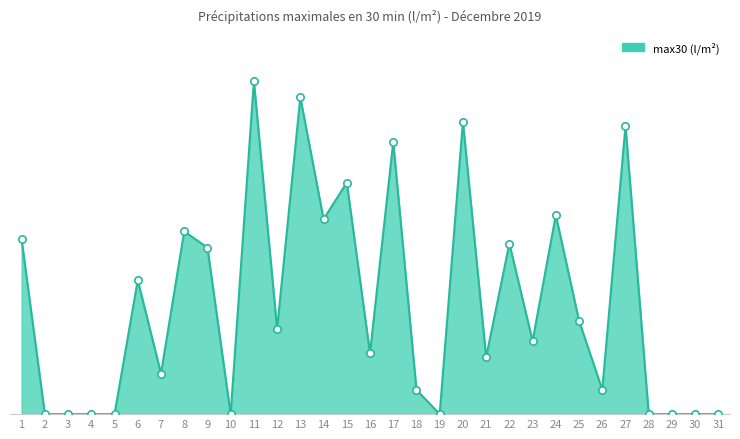

Approximately how many times larger is the value at 26 compared to 20?

0.1